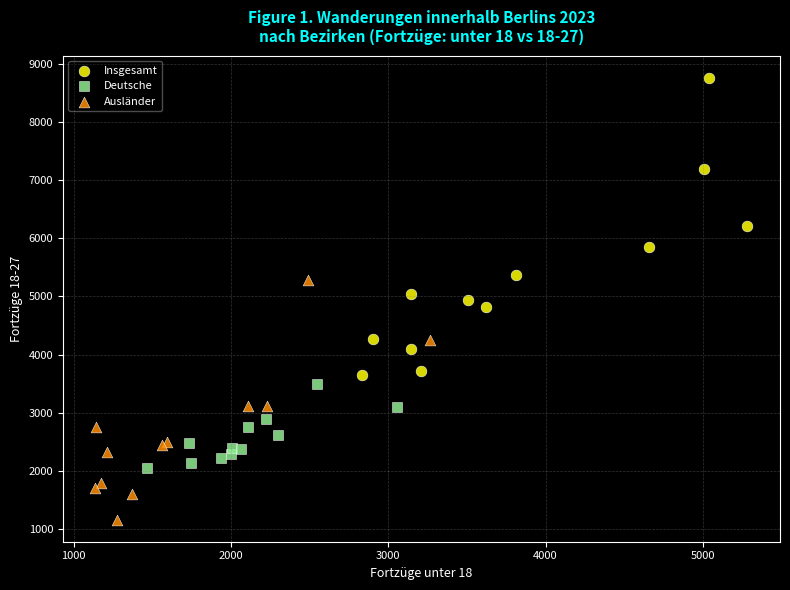

Which series has the widest spread of Y values?

Insgesamt